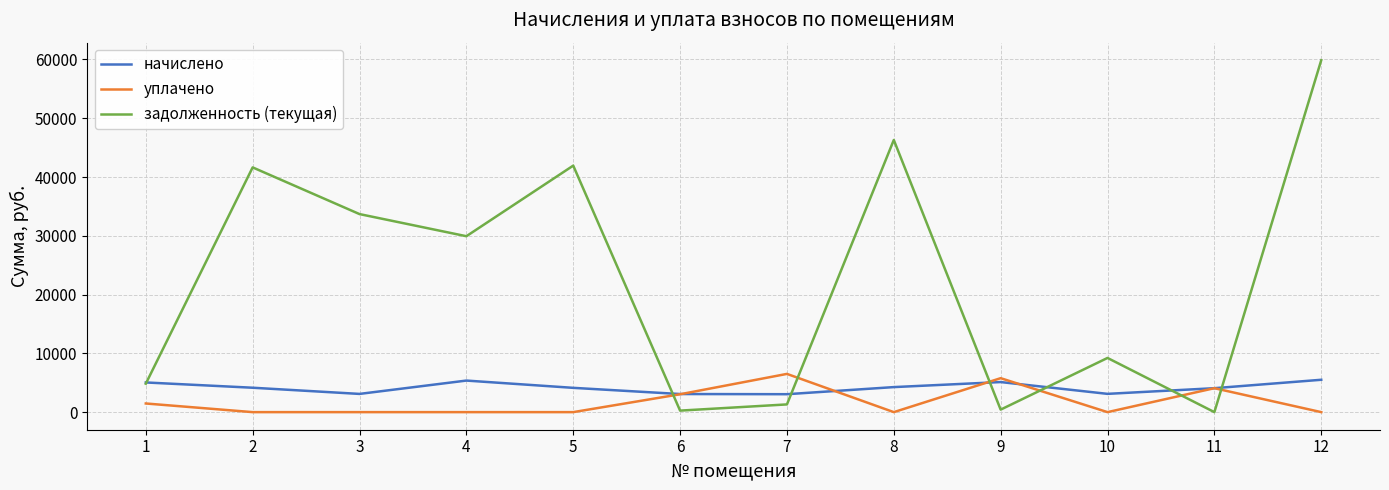

How many intersections are there between уплачено and задолженность (текущая)?

6